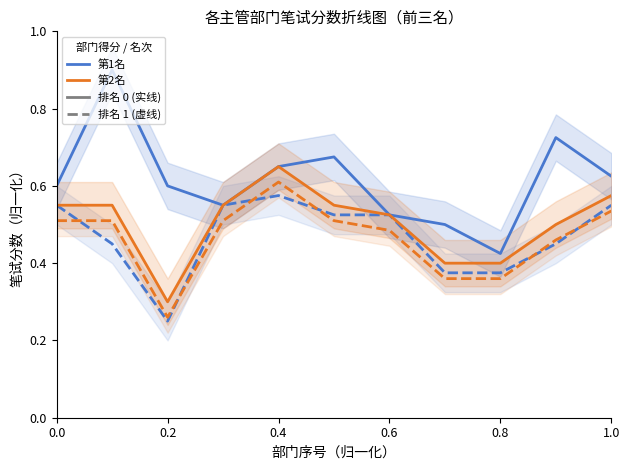

Does the chart have visible grid lines?

No